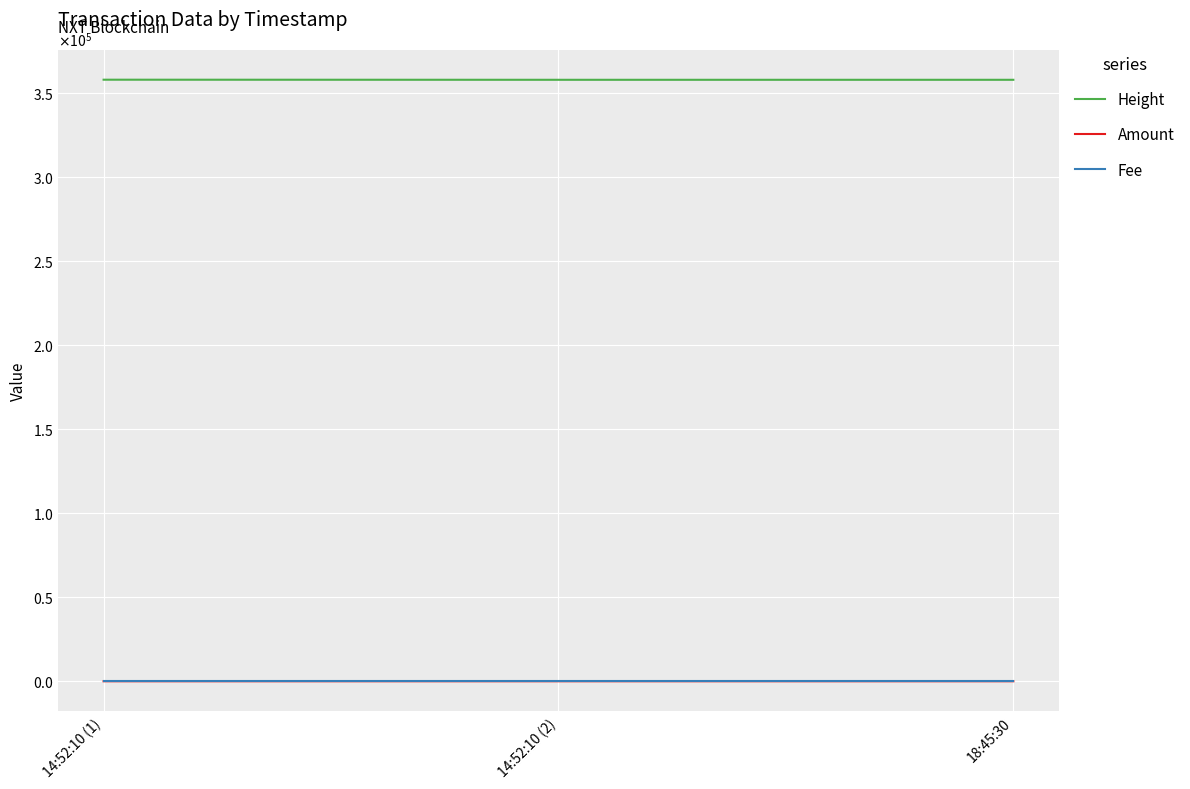

At which label is Amount closest to 2?

14:52:10 (1)